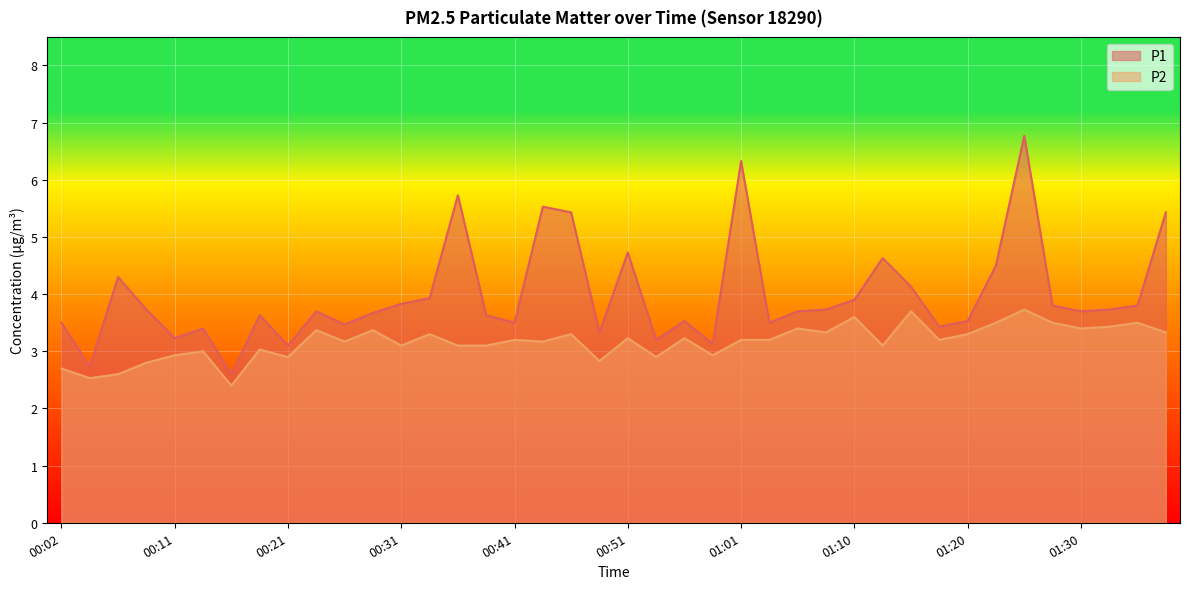

What is the difference between the P2 values at 01:18 and 01:23?

0.3